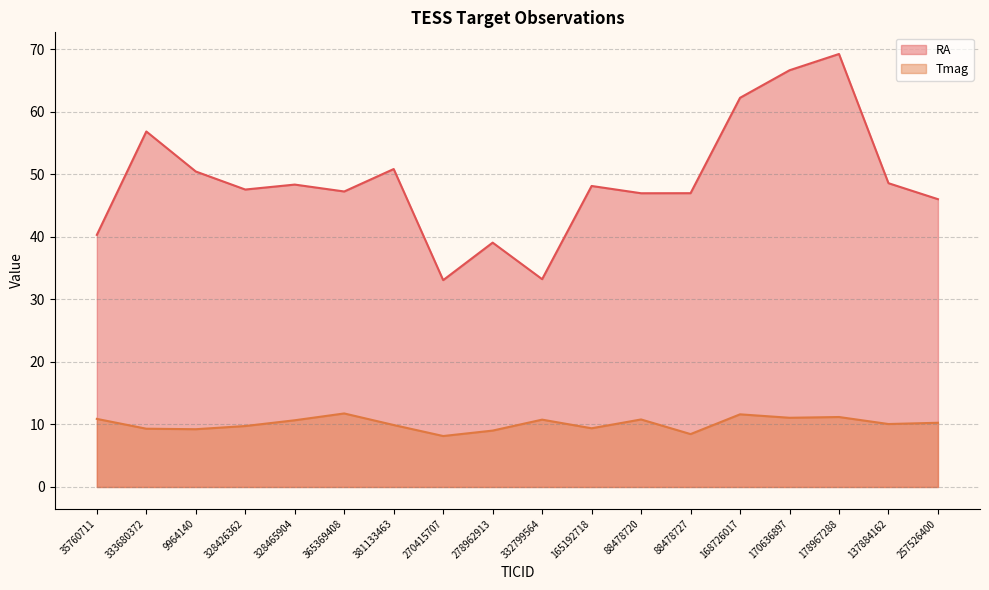

At which category does RA reach its first local peak?

333680372